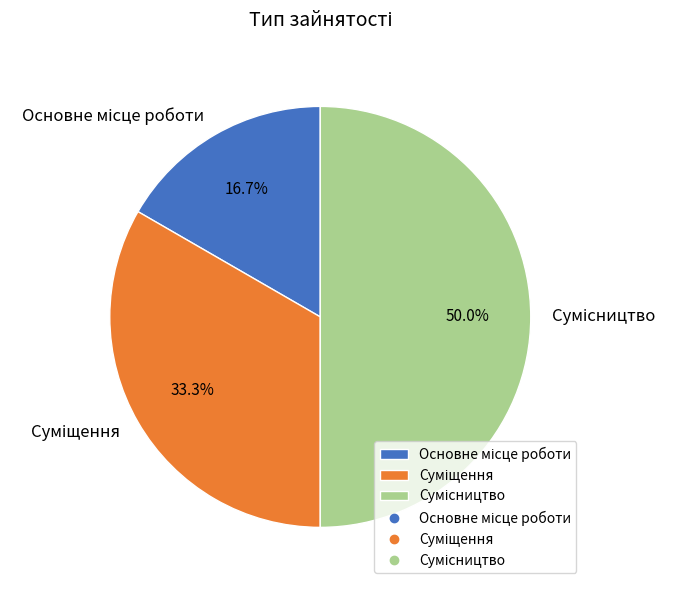

How many slices are in this pie chart?

3